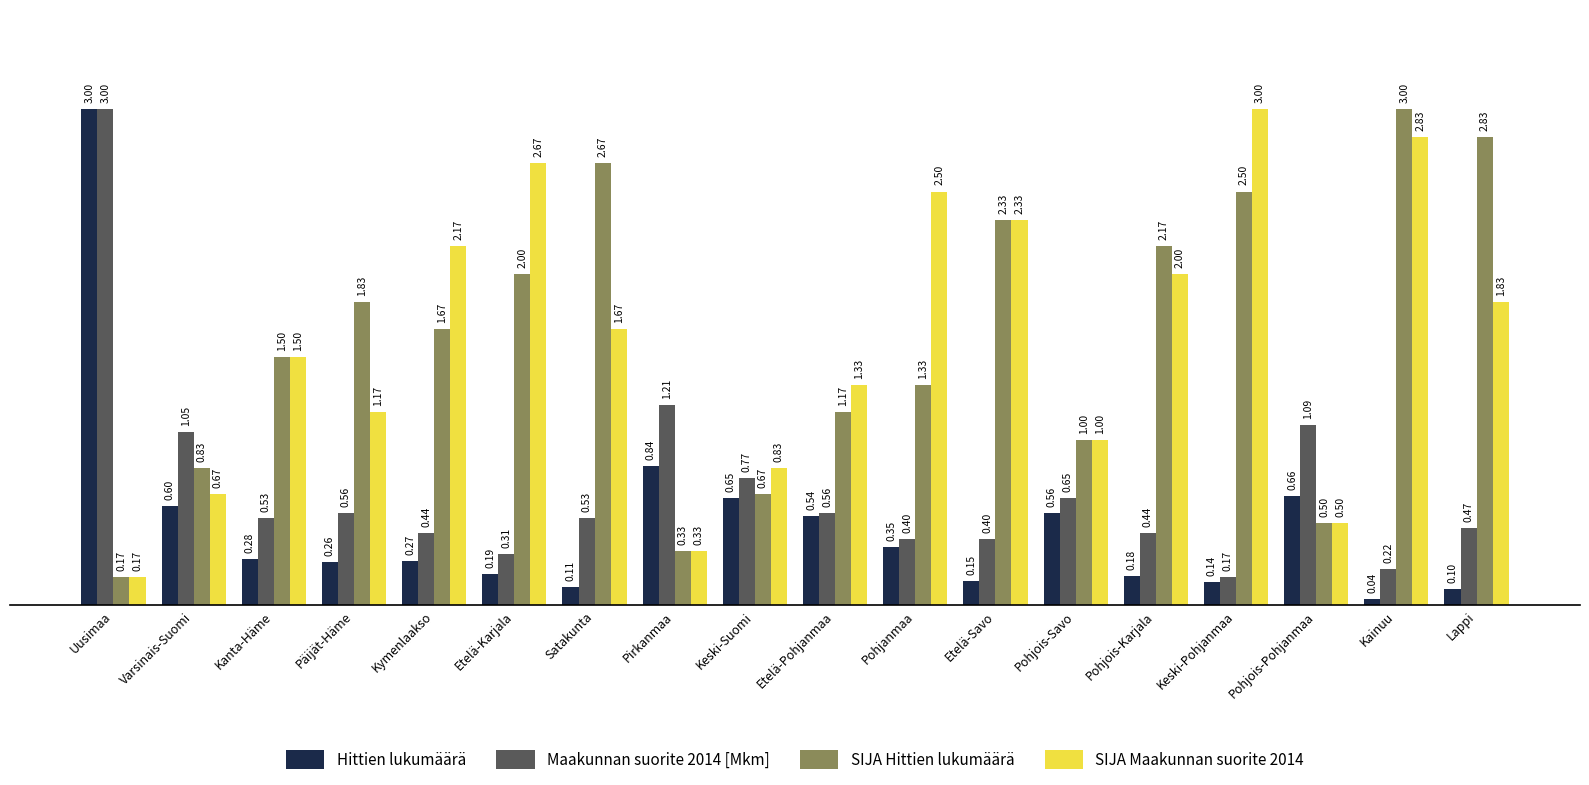

Rank the categories by SIJA Maakunnan suorite 2014 value from lowest to highest.

Uusimaa, Pirkanmaa, Pohjois-Pohjanmaa, Varsinais-Suomi, Keski-Suomi, Pohjois-Savo, Päijät-Häme, Etelä-Pohjanmaa, Kanta-Häme, Satakunta, Lappi, Pohjois-Karjala, Kymenlaakso, Etelä-Savo, Pohjanmaa, Etelä-Karjala, Kainuu, Keski-Pohjanmaa